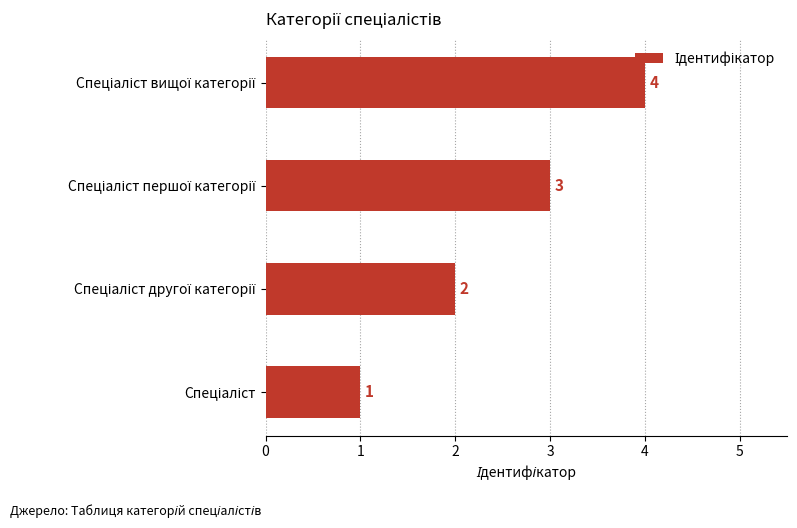

What is the difference between the maximum and minimum values?

3